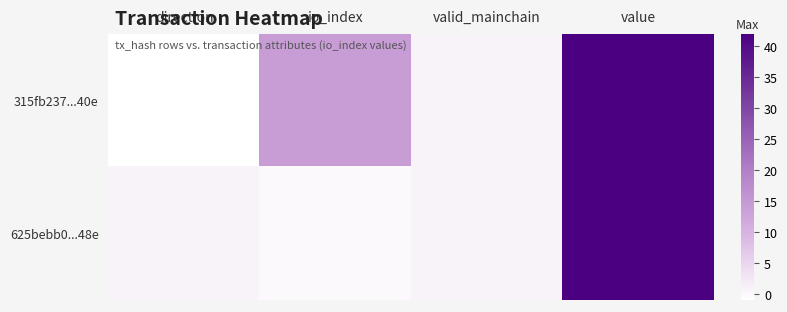

Rank the series by their average value, from highest to lowest.

315fb237...40e, 625bebb0...48e